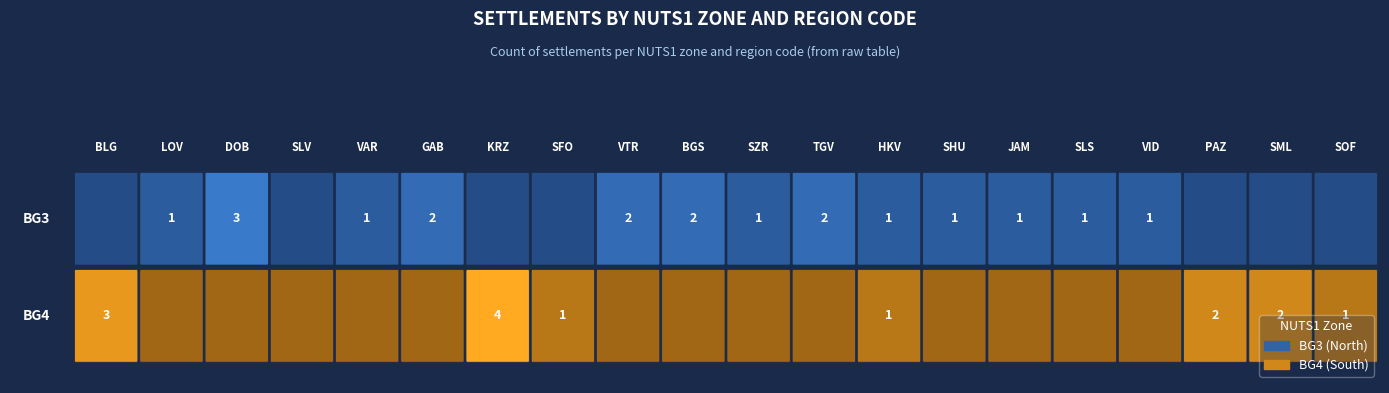

Where is BG4 nearest to the value 2?

PAZ